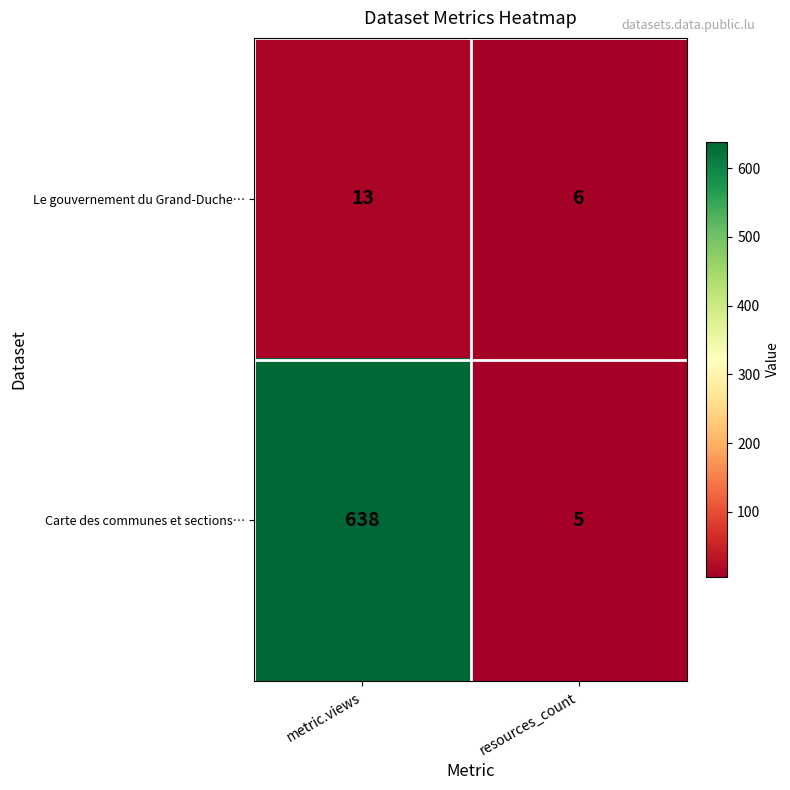

What is the approximate value of Le gouvernement du Grand-Duche… at metric.views?

13